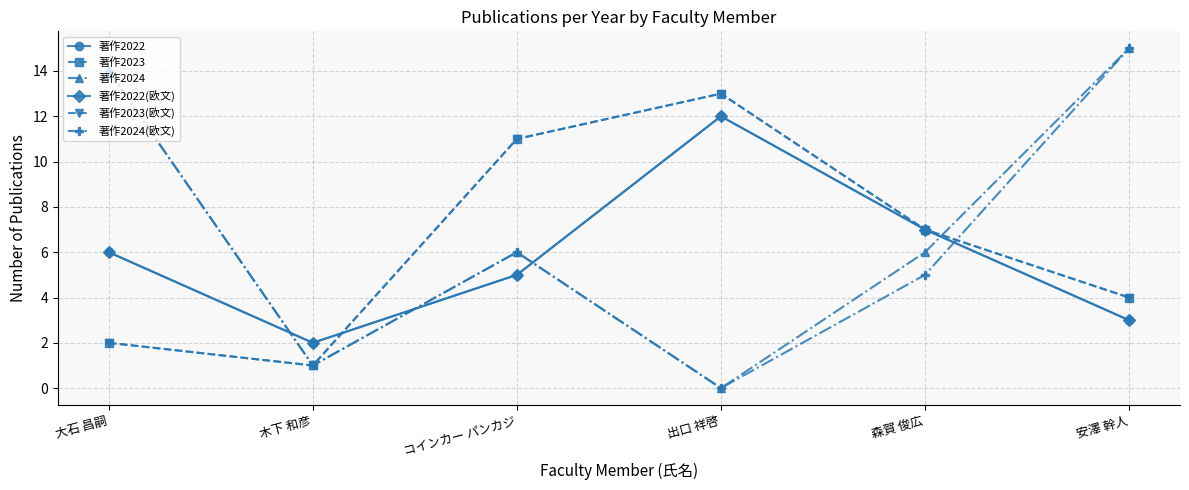

What is the label of the 3rd point from the left?

コインカー パンカジ